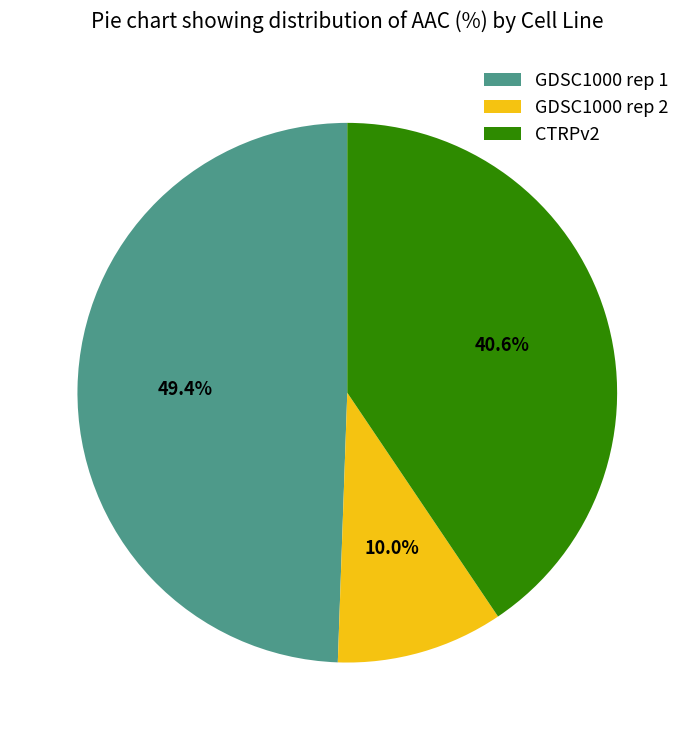

What is the largest slice in the pie chart?

GDSC1000 rep 1